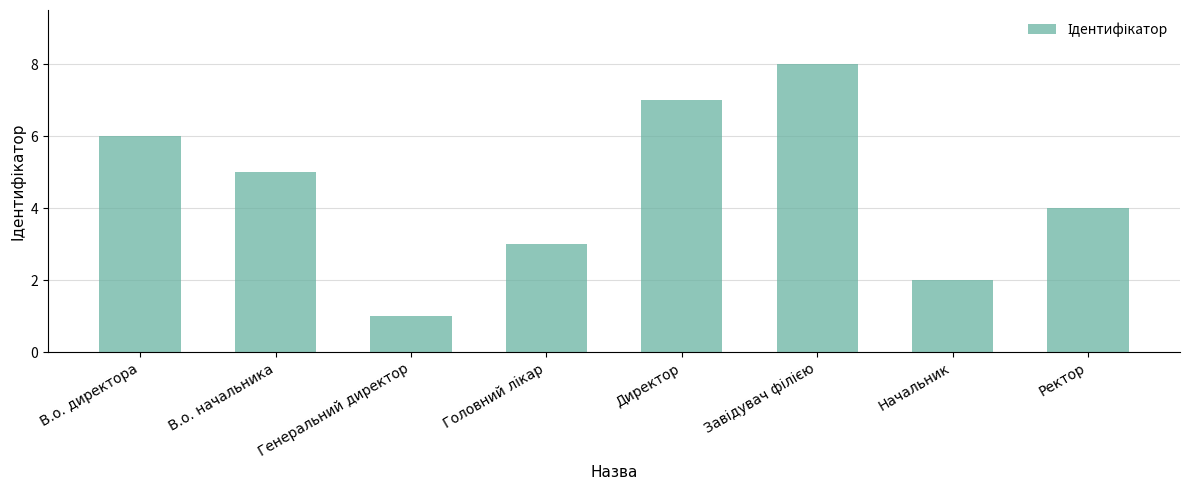

Between Генеральний директор and Начальник, which is larger?

Начальник